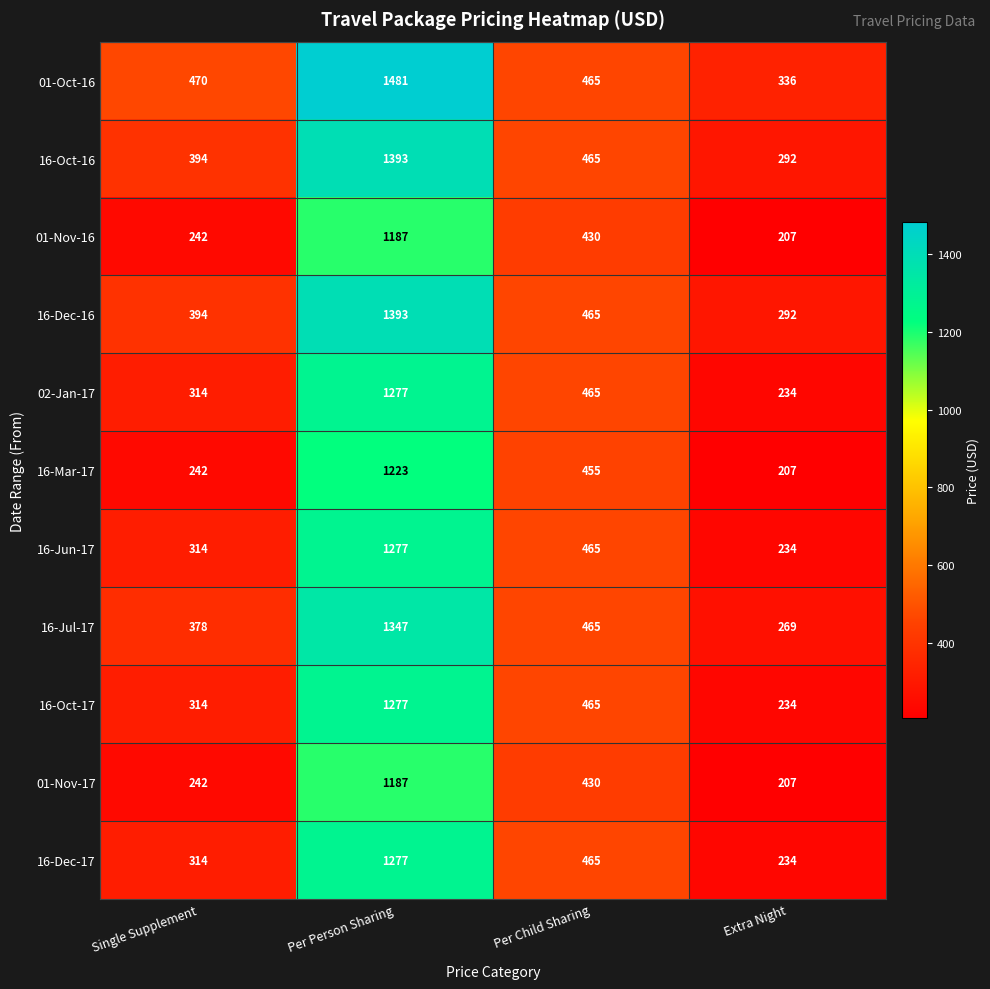

The value of 16-Jul-17 at Extra Night is 269. True or false?

True